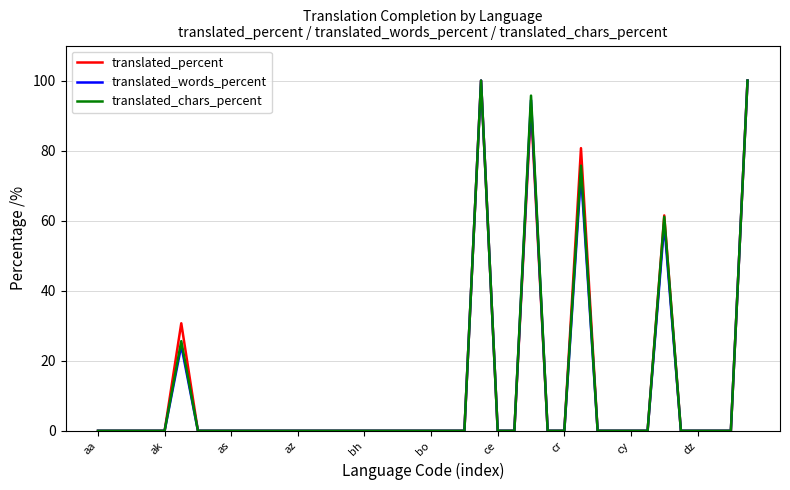

Reading left to right, extract all data points from this chart.

translated_percent: 0.0	0.0	0.0	0.0	0.0	30.7	0.0	0.0	0.0	0.0	0.0	0.0	0.0	0.0	0.0	0.0	0.0	0.0	0.0	0.0	0.0	0.0	0.0	100.0	0.0	0.0	92.3	0.0	0.0	80.7	0.0	0.0	0.0	0.0	61.5	0.0	0.0	0.0	0.0	100.0
translated_words_percent: 0.0	0.0	0.0	0.0	0.0	24.3	0.0	0.0	0.0	0.0	0.0	0.0	0.0	0.0	0.0	0.0	0.0	0.0	0.0	0.0	0.0	0.0	0.0	100.0	0.0	0.0	94.4	0.0	0.0	73.4	0.0	0.0	0.0	0.0	59.1	0.0	0.0	0.0	0.0	100.0
translated_chars_percent: 0.0	0.0	0.0	0.0	0.0	25.6	0.0	0.0	0.0	0.0	0.0	0.0	0.0	0.0	0.0	0.0	0.0	0.0	0.0	0.0	0.0	0.0	0.0	100.0	0.0	0.0	95.7	0.0	0.0	75.7	0.0	0.0	0.0	0.0	61.1	0.0	0.0	0.0	0.0	100.0